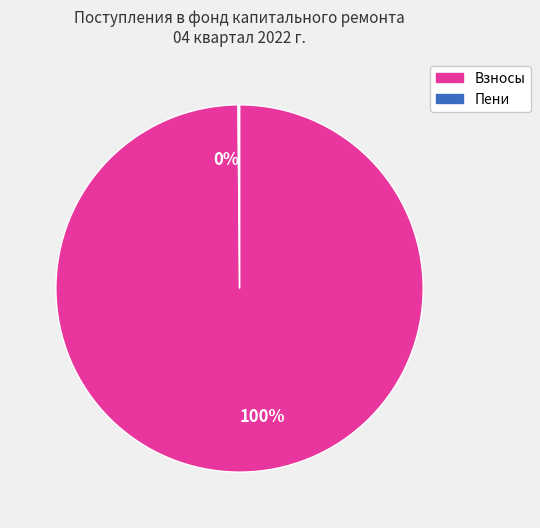

Does any single category account for the majority?

Yes